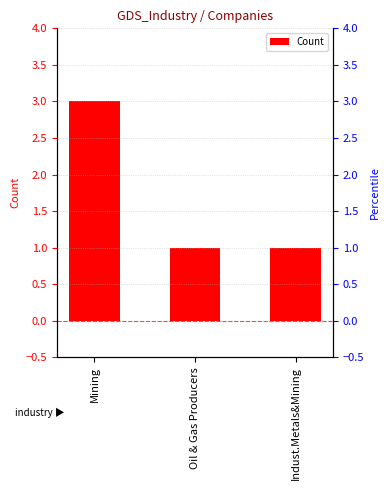

What is the sum of the values at Mining and Oil & Gas Producers?

4